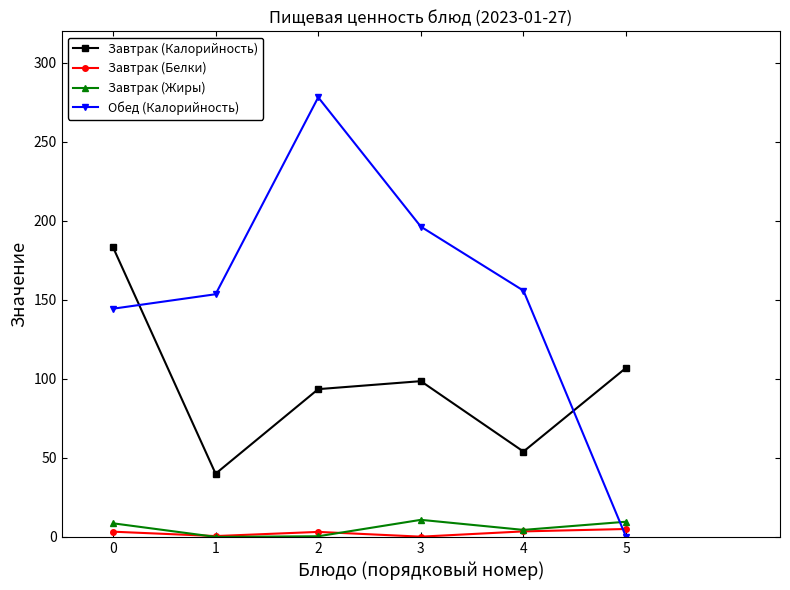

Read the Завтрак (Белки) value at 1.

0.5